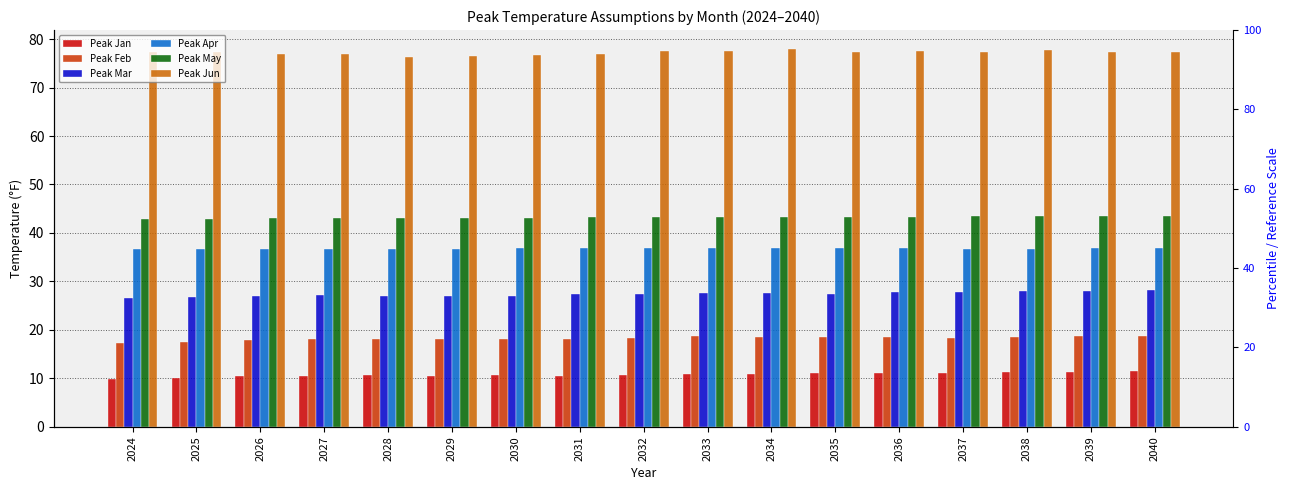

Does the chart contain any negative values?

No